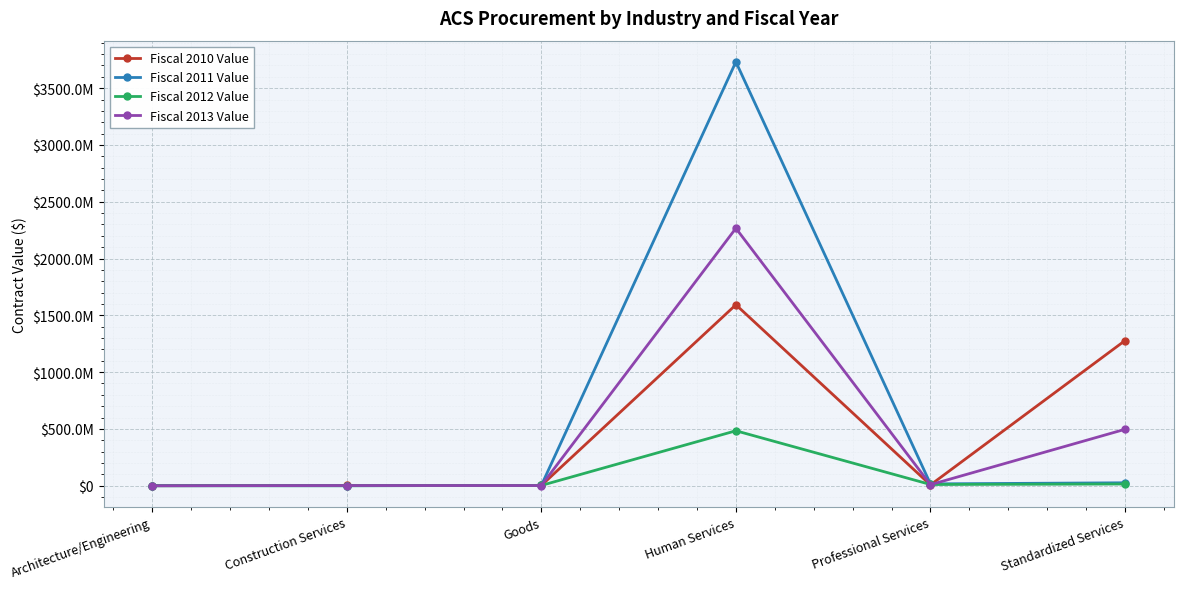

Does the chart have visible grid lines?

Yes